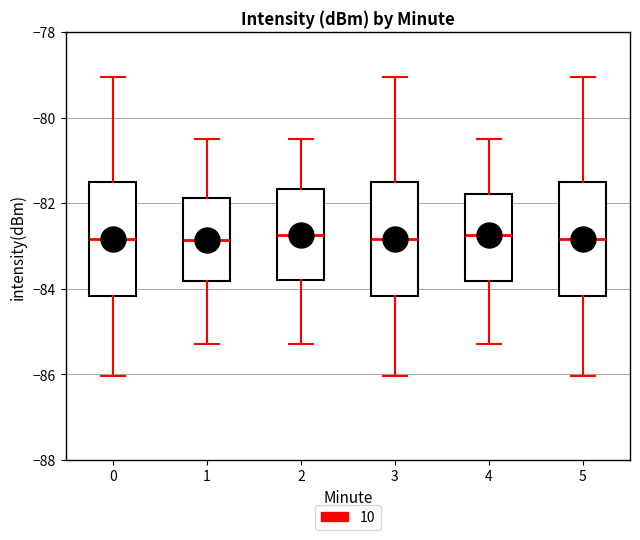

Reading left to right, read every box against the y-axis: the position of its median line, the range the box covers, and the ends of its whiskers. The values are not printed on the chart, so give them approximately, as read against the axis.

0: median -82.8, box -84.2 to -81.6, whiskers -86.0 to -79.0
1: median -82.8, box -83.8 to -81.8, whiskers -85.2 to -80.4
2: median -82.8, box -83.8 to -81.6, whiskers -85.2 to -80.4
3: median -82.8, box -84.2 to -81.6, whiskers -86.0 to -79.0
4: median -82.8, box -83.8 to -81.8, whiskers -85.2 to -80.4
5: median -82.8, box -84.2 to -81.6, whiskers -86.0 to -79.0